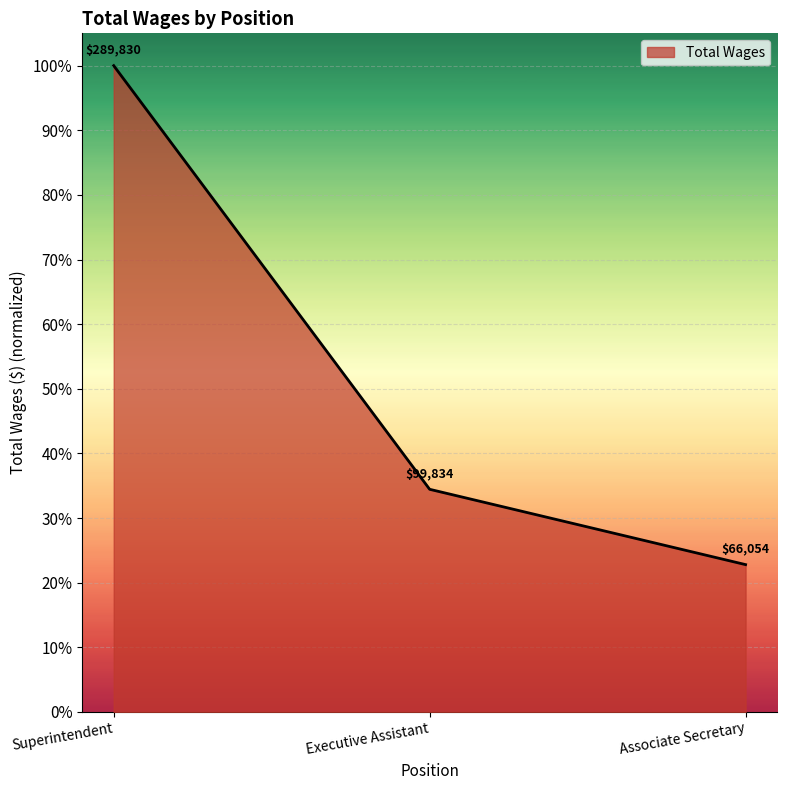

Reading right to left, list all the values displayed in this chart.

0.2	0.3	1.0